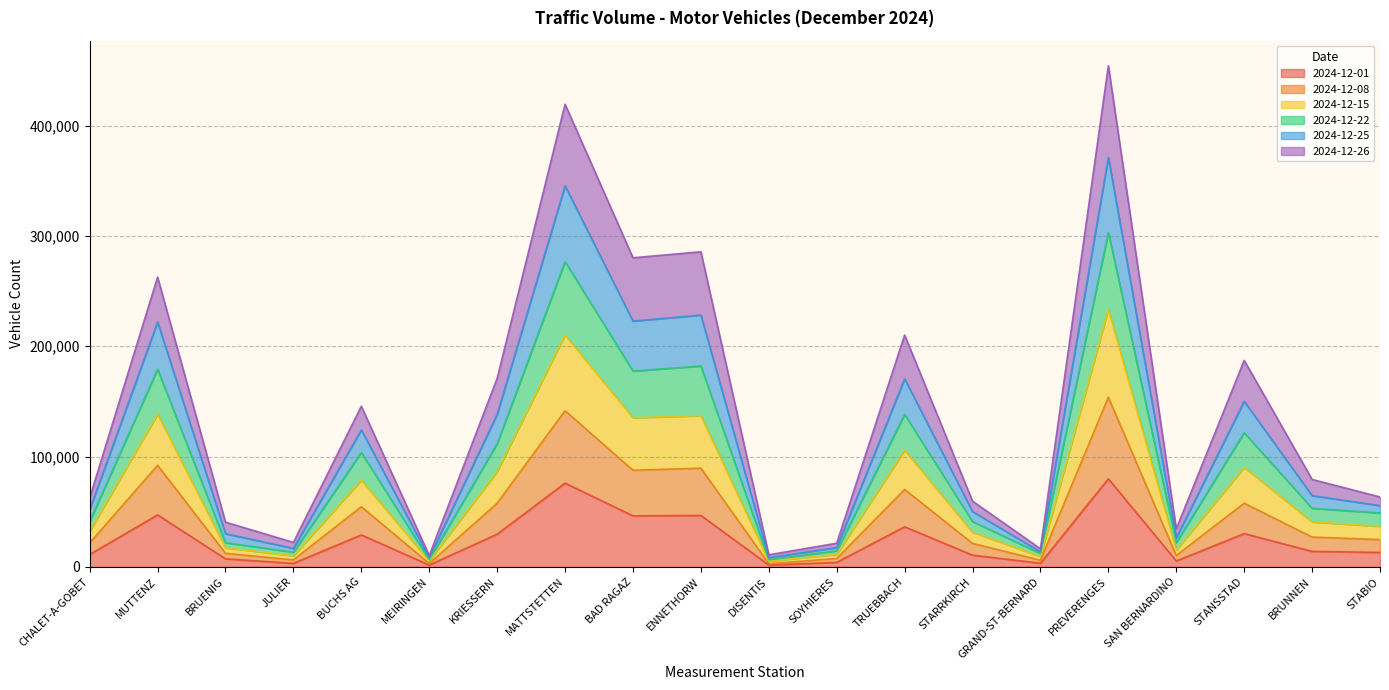

At which category does 2024-12-15 reach its first local peak?

MUTTENZ